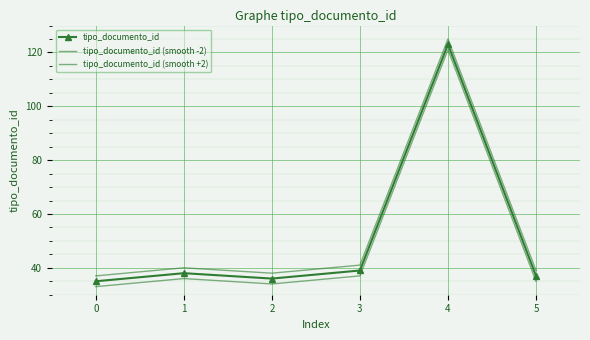

What is the total value across all series at 4?

369